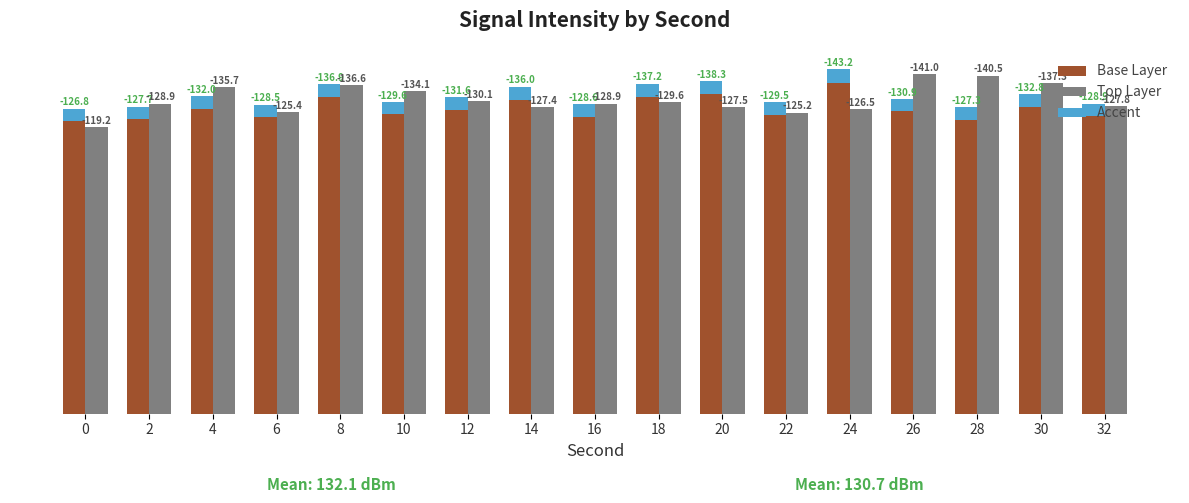

The Top Layer series shows 135.7 at 4. True or false?

True